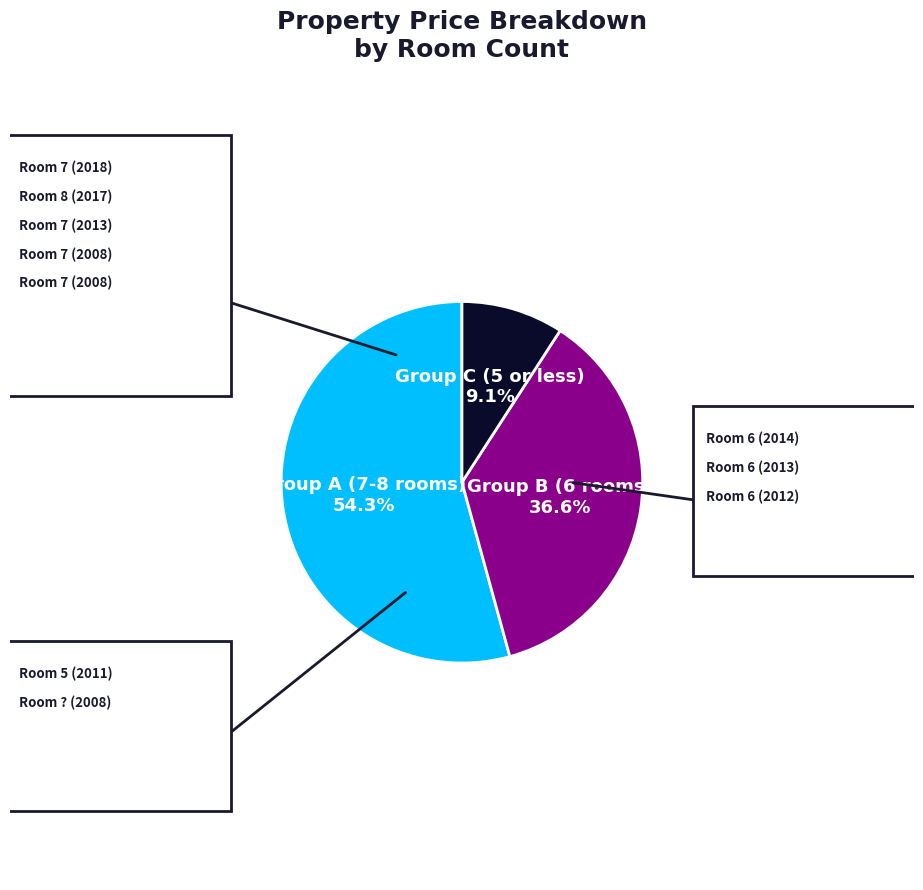

Count the number of slices in the pie.

3